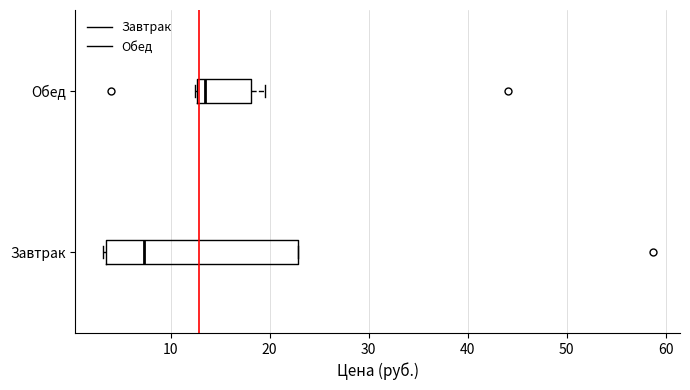

Where is the left edge of the box for Обед on the x-axis? The values are not printed on the chart, so give them approximately, as read against the axis.

13